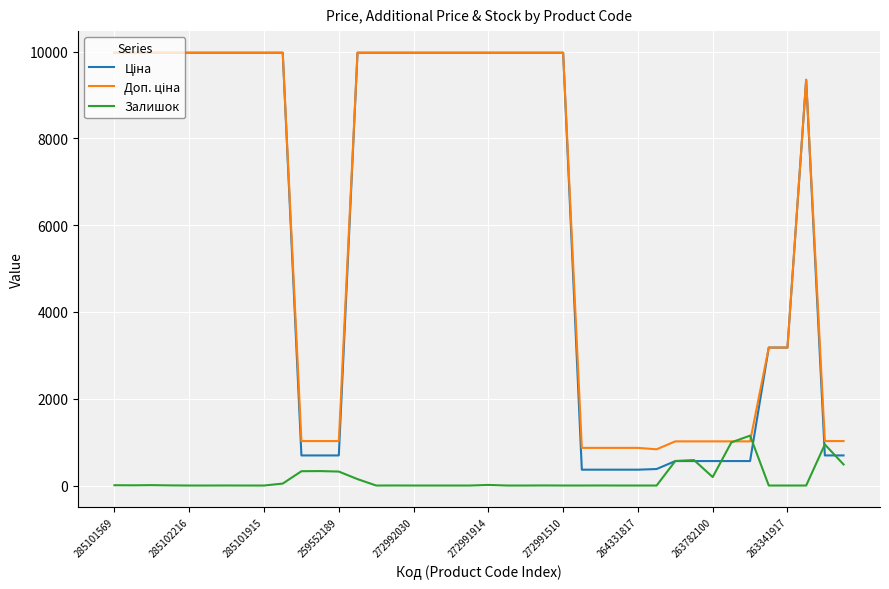

What is the greatest value displayed?

9975.0